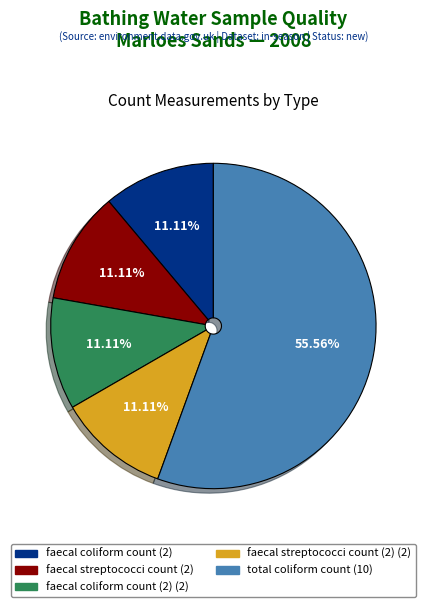

To the nearest percent, what is the average slice percentage?

20%